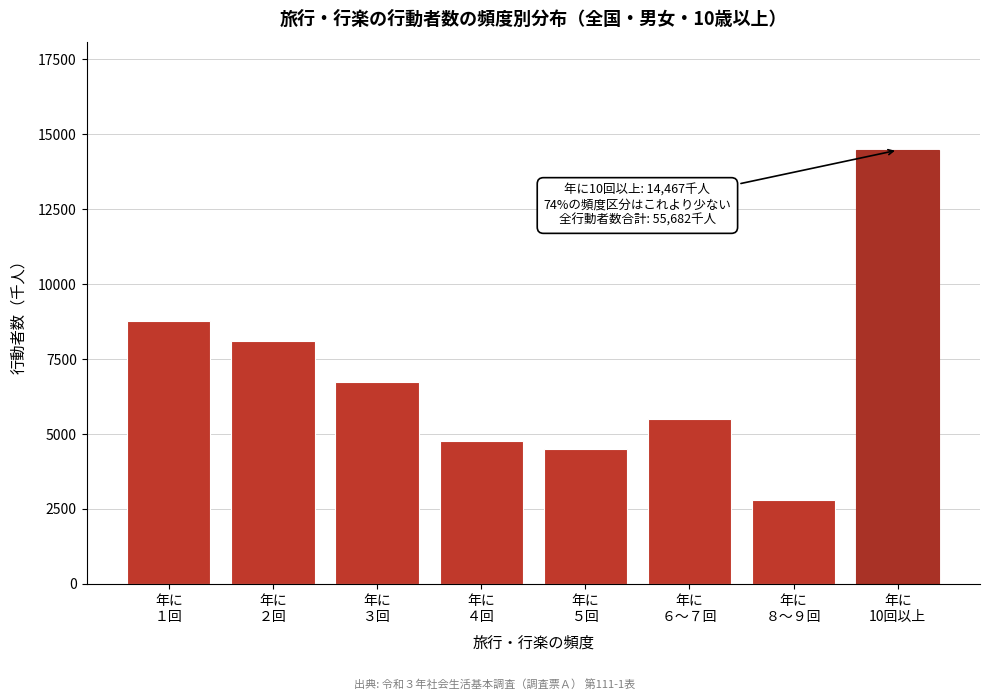

Reading left to right, list all the values displayed in this chart.

8785	8111	6740	4770	4487	5508	2814	14467